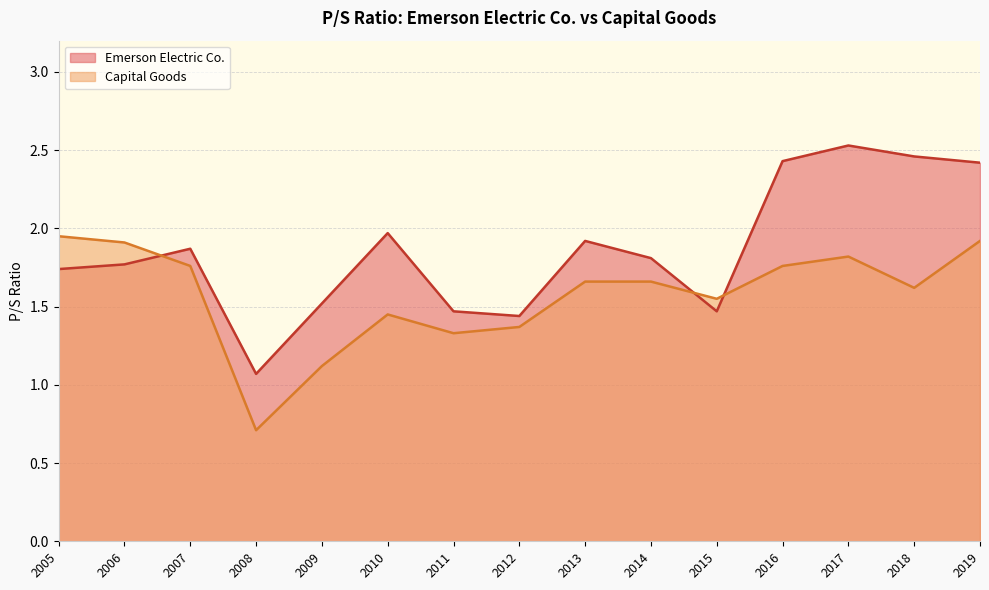

Is it true that Capital Goods equals 1.9 at 2005?

True